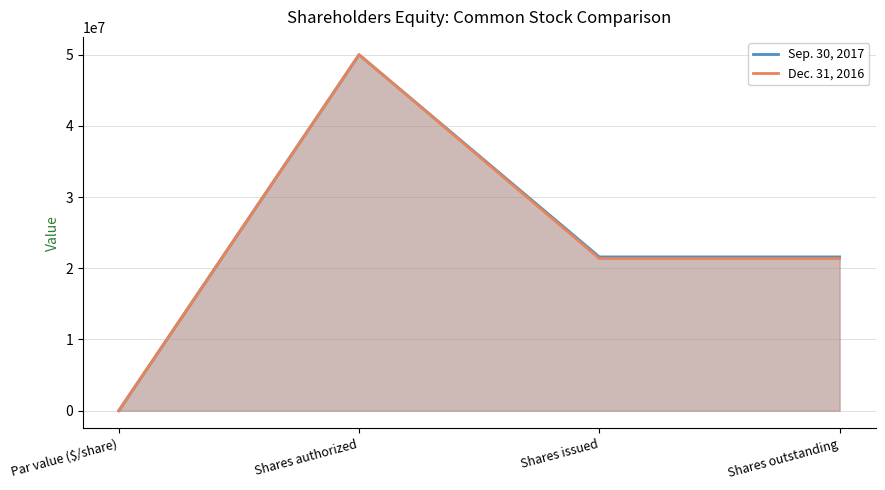

What is the sum of all Sep. 30, 2017 values?

93189370